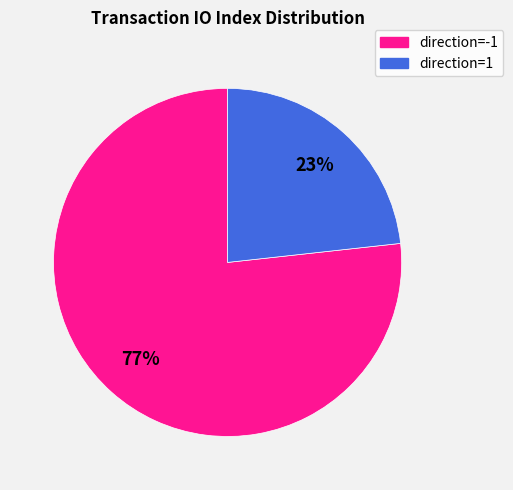

To the nearest percent, what is the average slice percentage?

50%